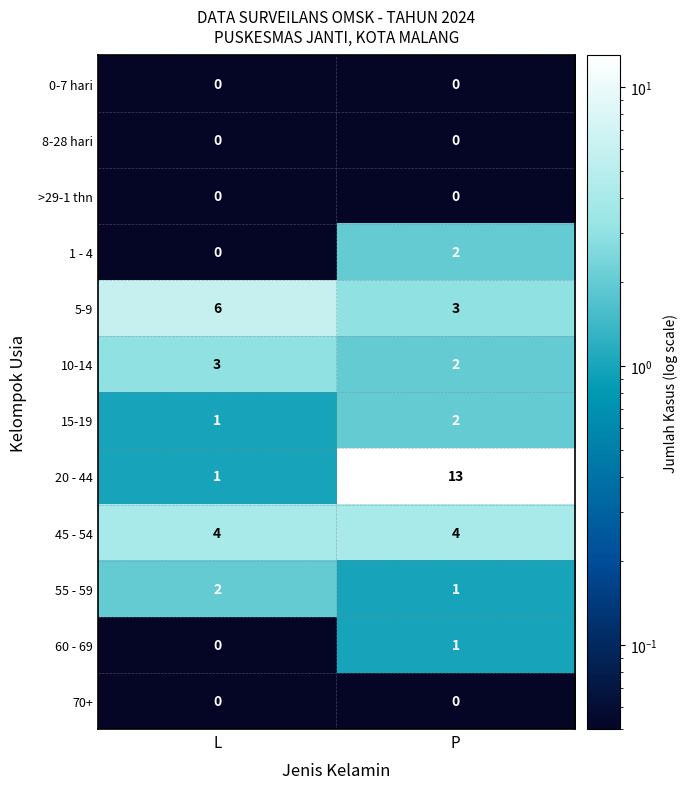

Between L and P, which series saw the biggest shift?

20 - 44